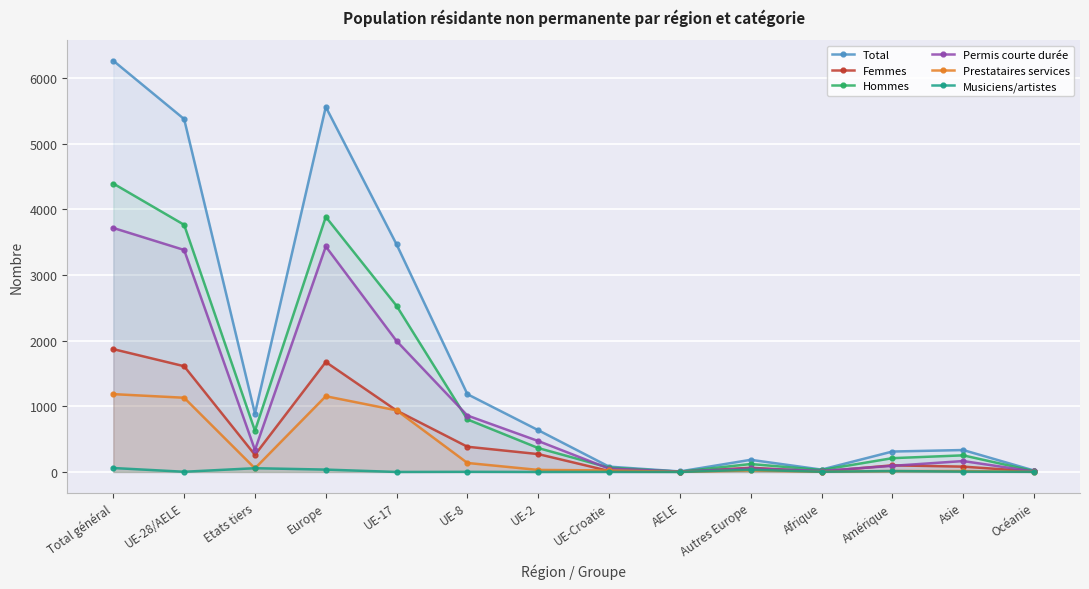

What is the maximum value for Femmes?

1870